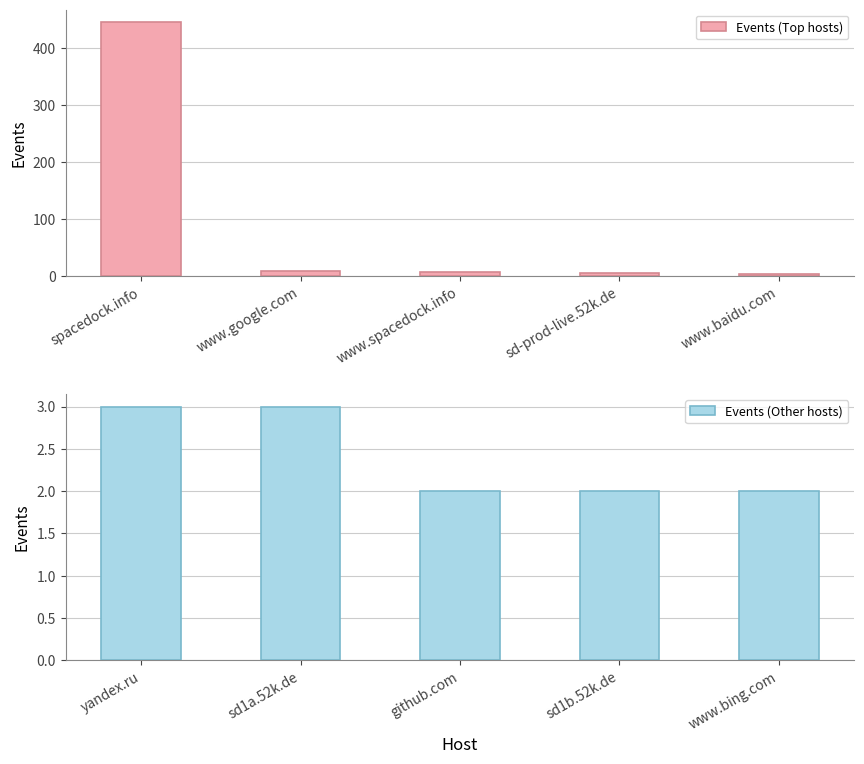

The Events (Top hosts) series shows 6 at sd-prod-live.52k.de. True or false?

True